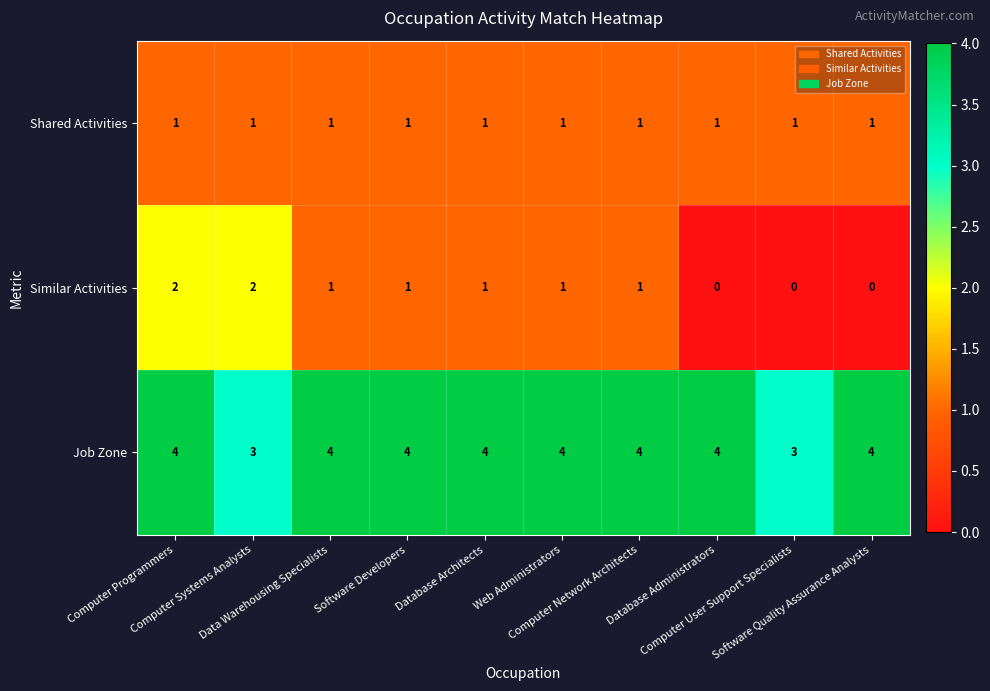

What is the greatest value displayed?

4